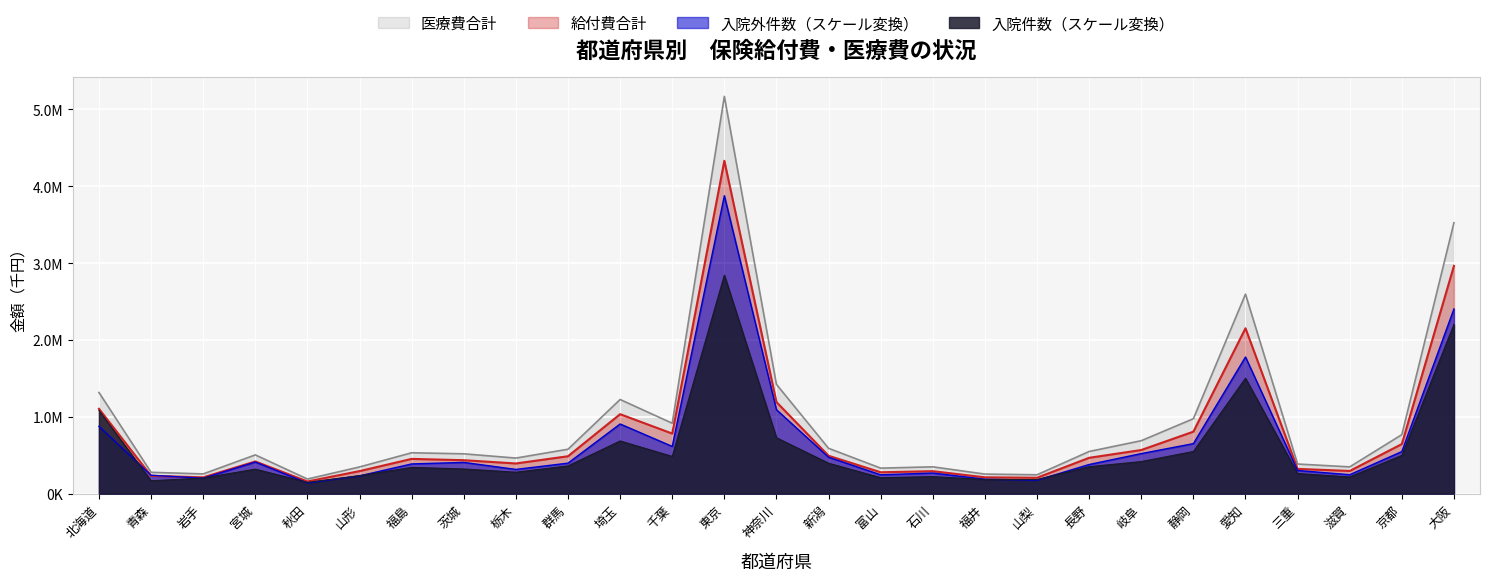

How many interior local peaks does the 入院件数 series have?

6